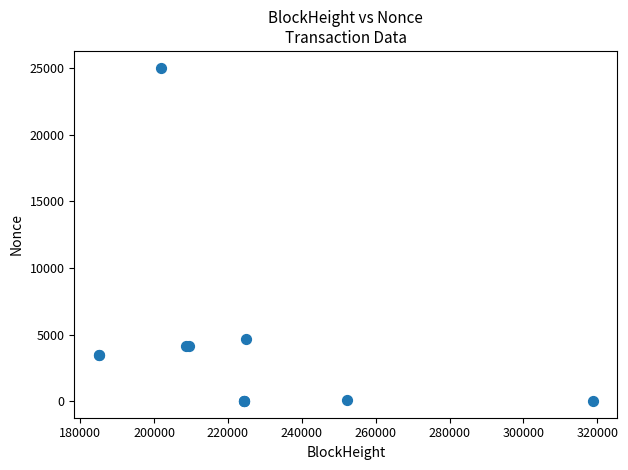

What Y value in the scatter plot is closest to 12530?

4630